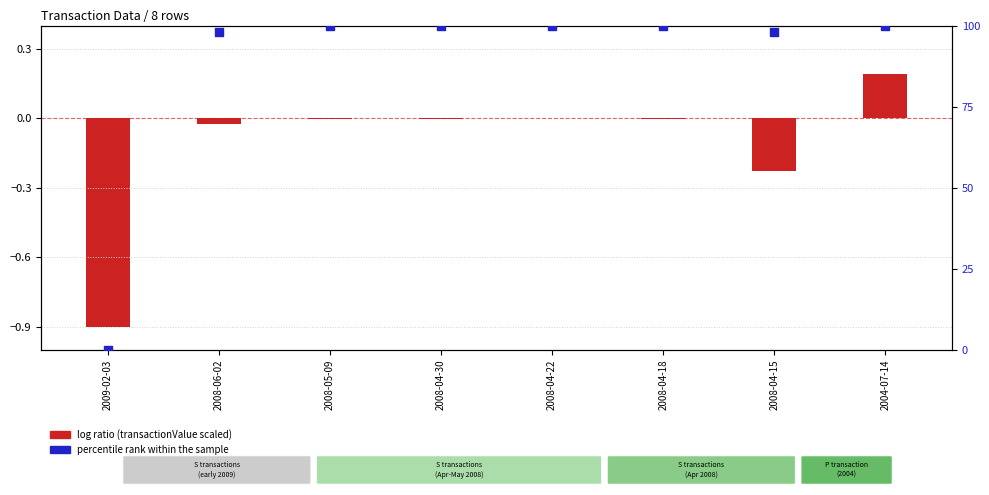

Which series reaches the maximum Y coordinate?

percentile rank within the sample